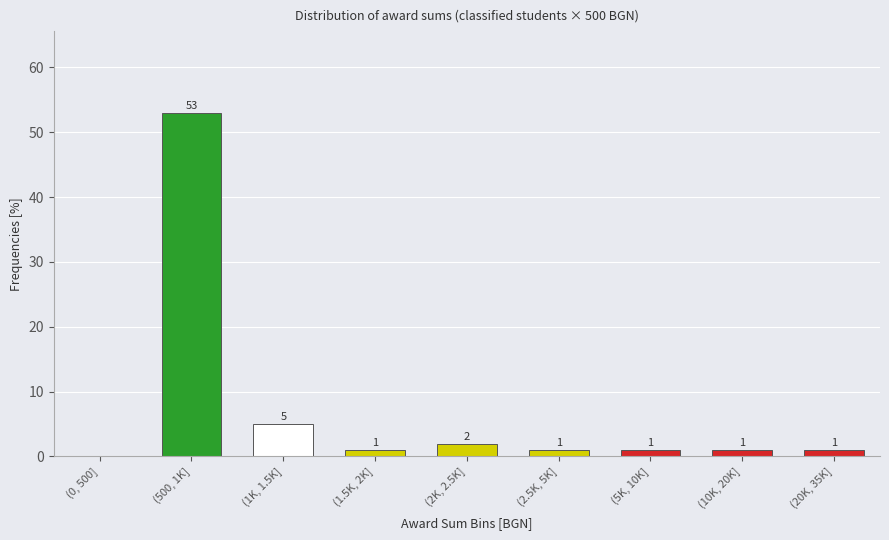

Reading left to right, what are all the values shown in this chart?

(0, 500]=0	(500, 1K]=53	(1K, 1.5K]=5	(1.5K, 2K]=1	(2K, 2.5K]=2	(2.5K, 5K]=1	(5K, 10K]=1	(10K, 20K]=1	(20K, 35K]=1